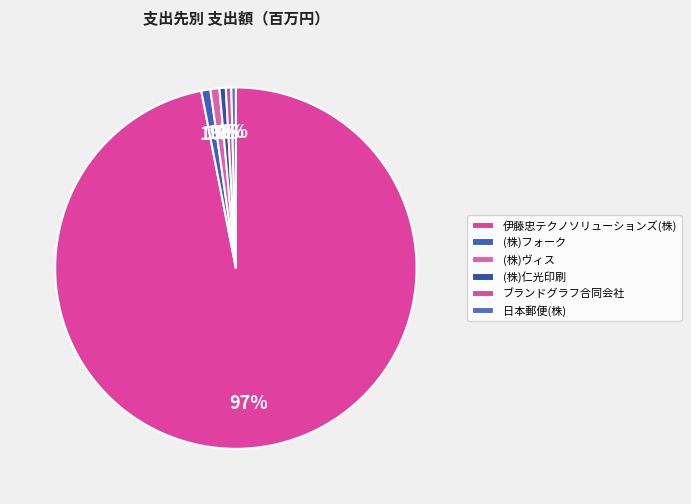

To the nearest percent, what percentage of the pie is (株)仁光印刷?

1%